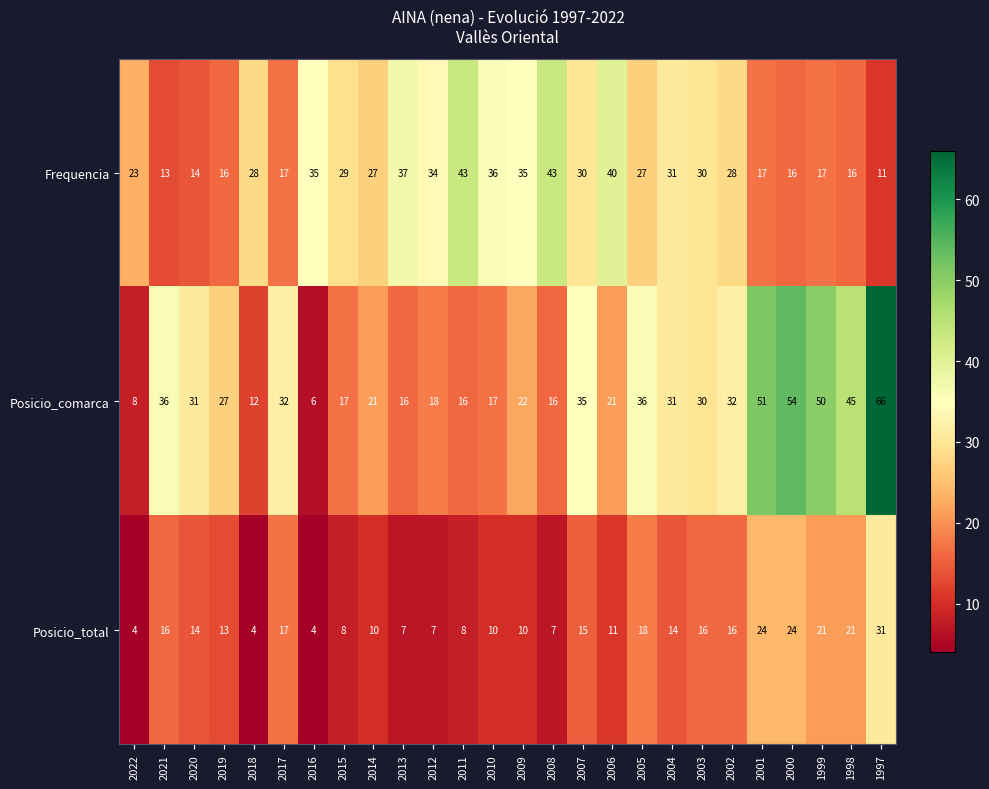

What is the spread (max minus min) of values at 2002?

16